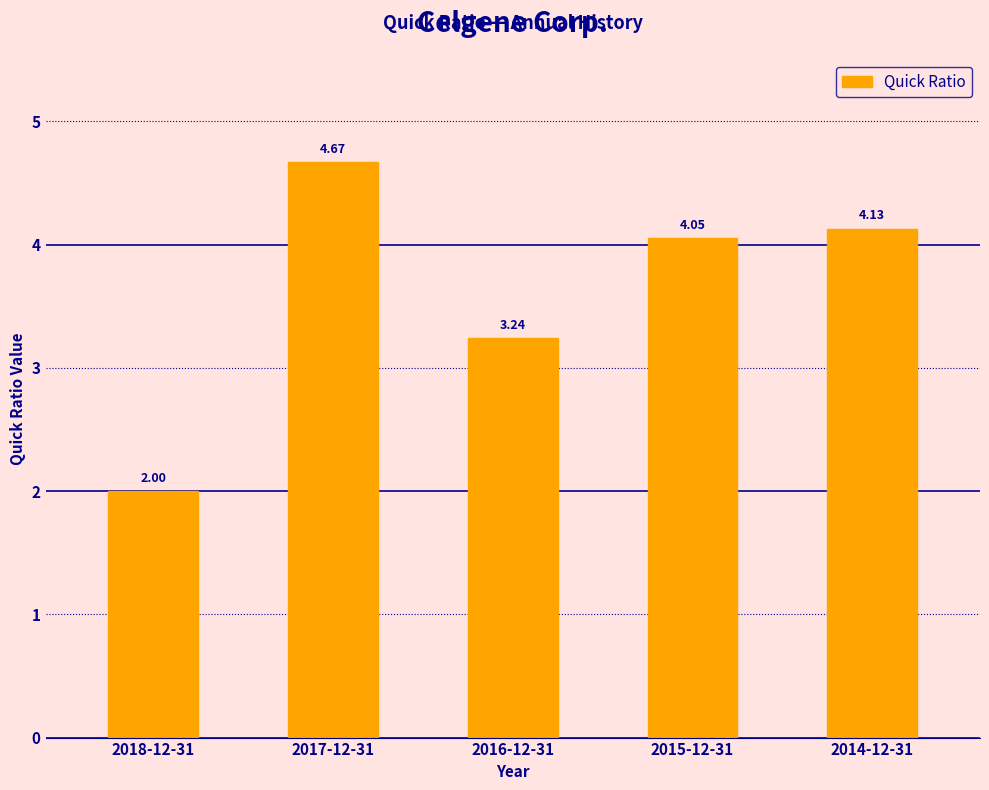

Which has a higher value, 2017-12-31 or 2018-12-31?

2017-12-31